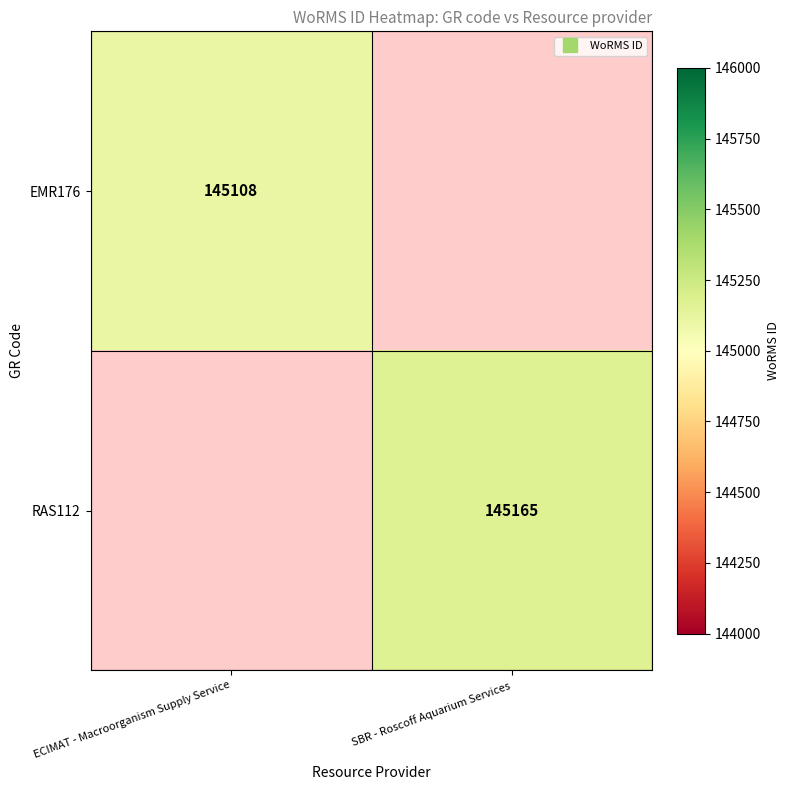

What is the approximate value of EMR176 at ECIMAT - Macroorganism Supply Service?

145108.0